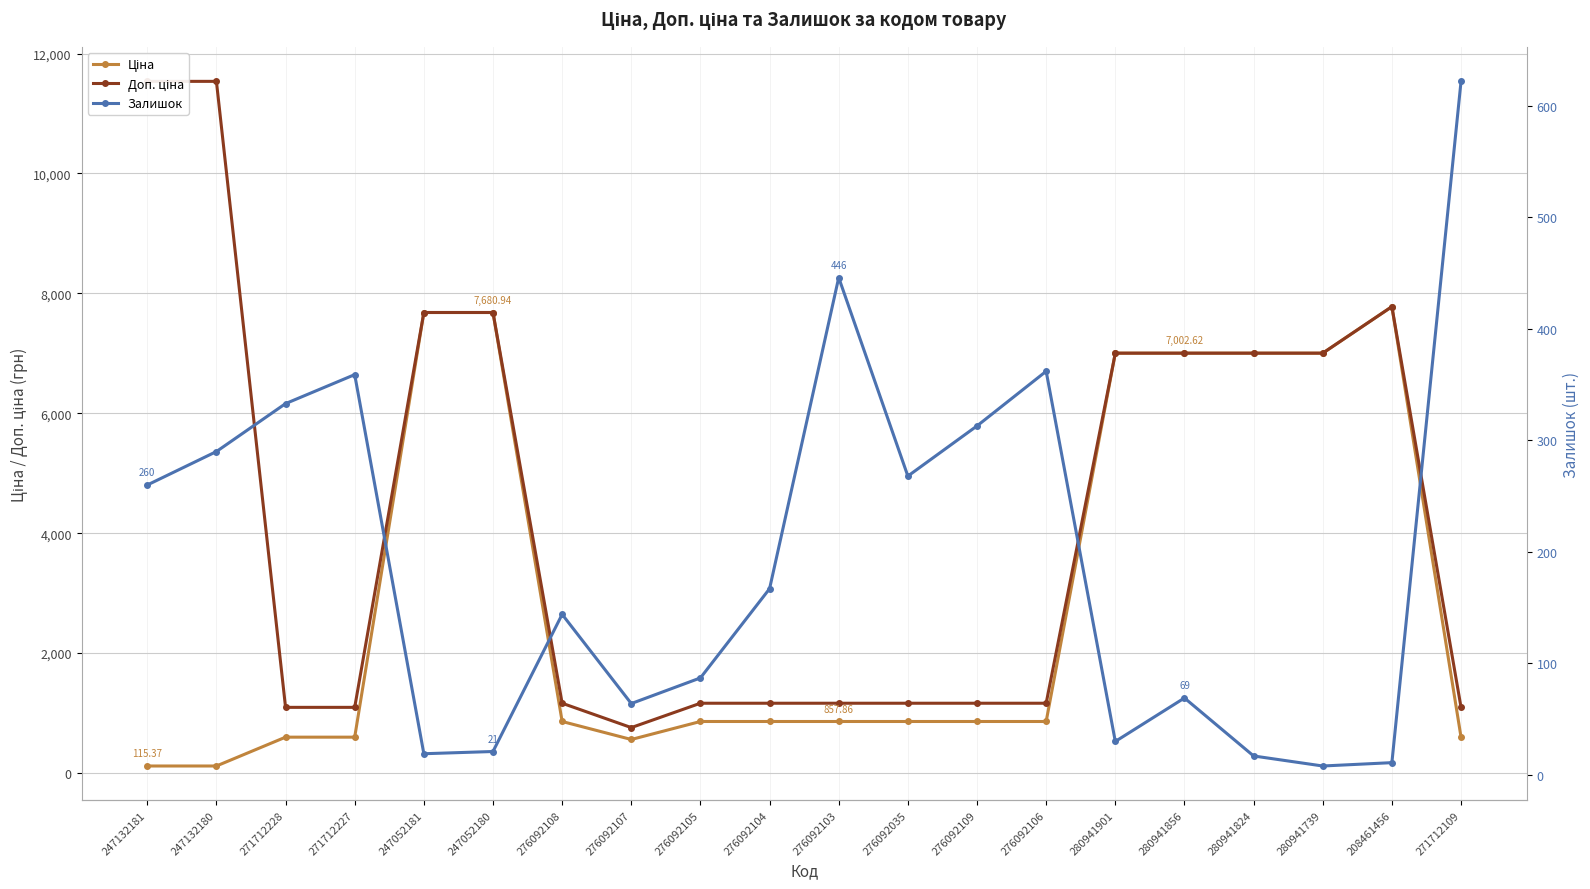

The Доп. ціна series shows 10209.6 at 280941901. True or false?

False